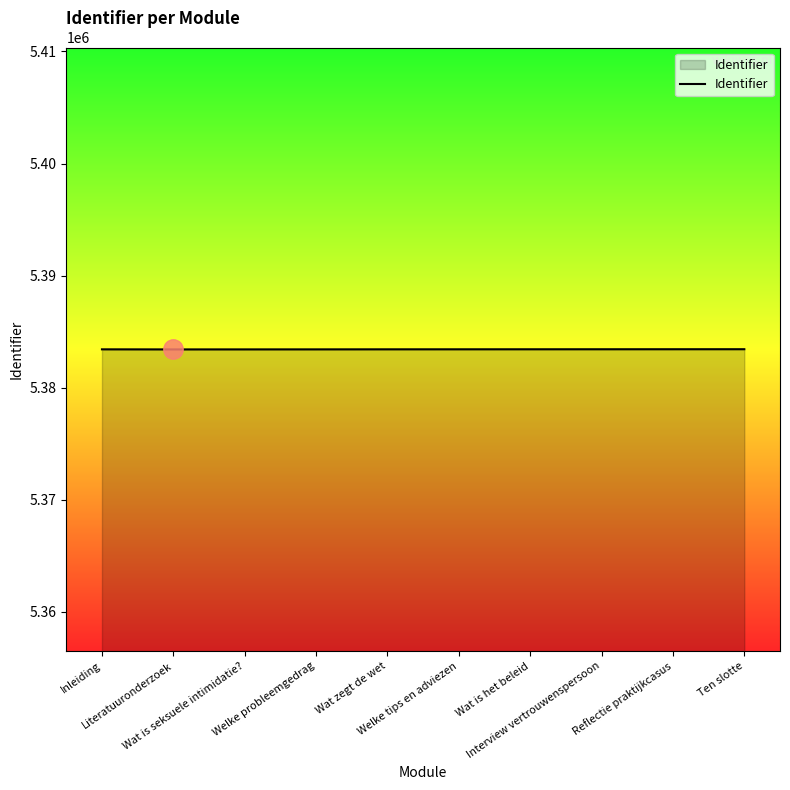

How many lines are shown in the chart?

1